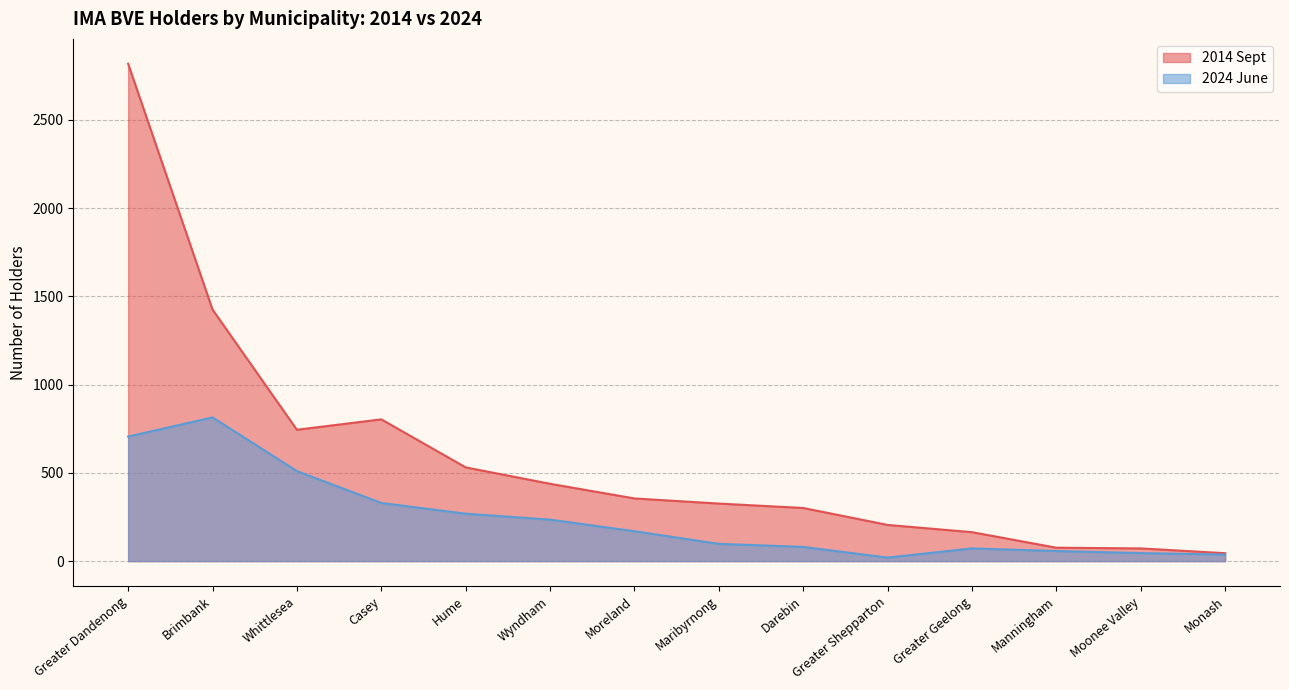

Which series has the largest total across all categories?

2014 Sept